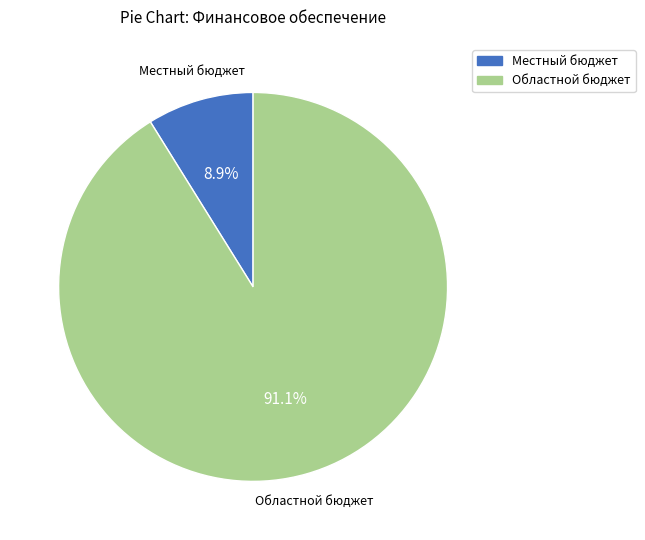

Does any single category account for the majority?

Yes